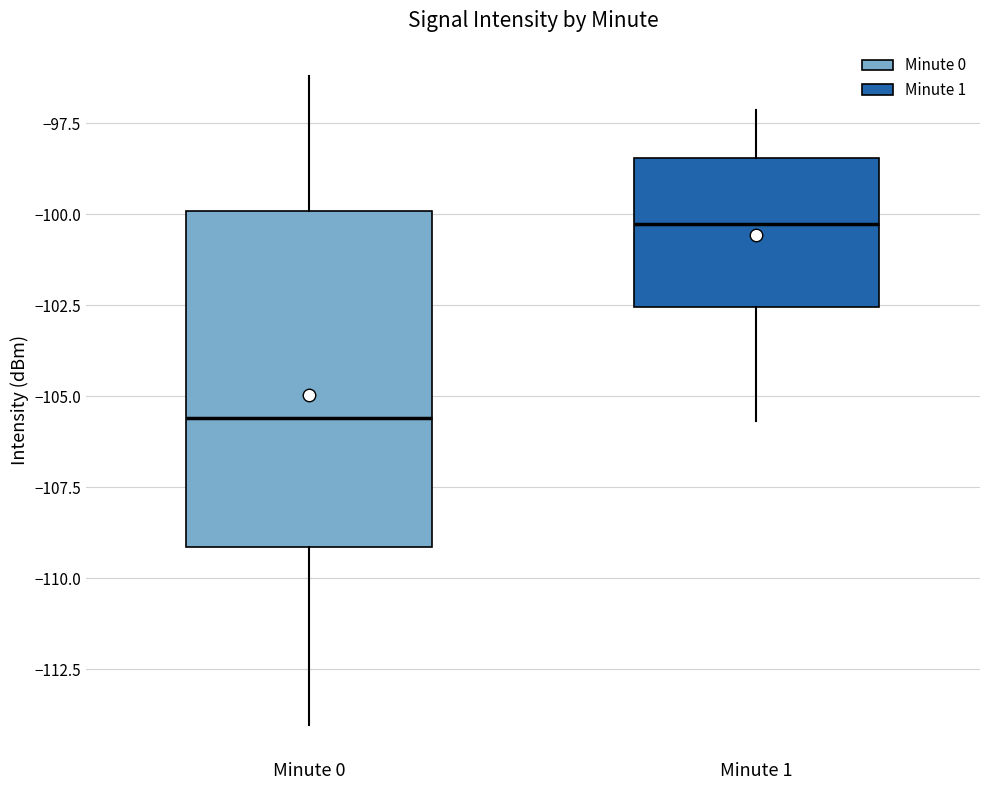

Reading left to right, transcribe this box plot: for each box, give where its median line is, the range the box spans, and where its two whiskers end, as read against the y-axis. The values are not printed on the chart, so give them approximately, as read against the axis.

Minute 0: median -105.5, box -109.0 to -100.0, whiskers -114.0 to -96.0
Minute 1: median -100.5, box -102.5 to -98.5, whiskers -105.5 to -97.0